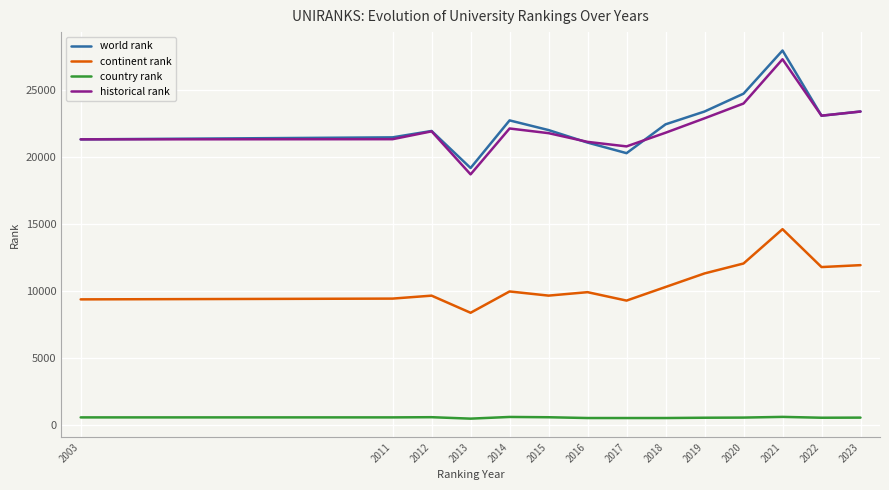

Which series has the largest range (max minus min)?

world rank